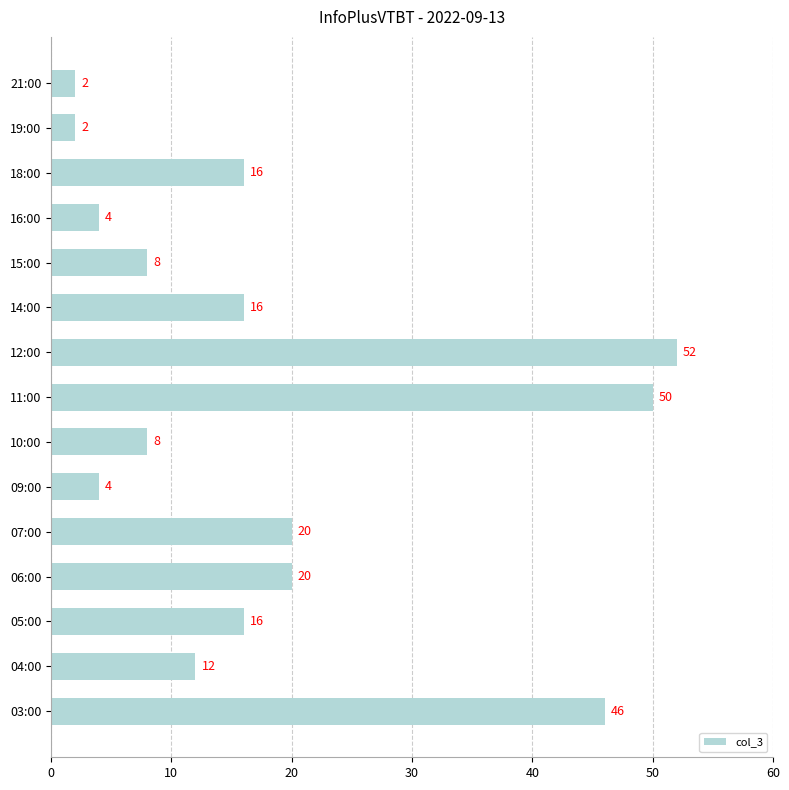

Read the value at 18:00.

16